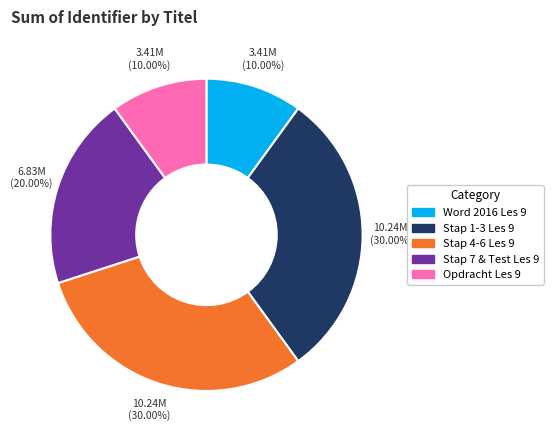

Does Word 2016 Les 9 account for over 50% of the chart?

No